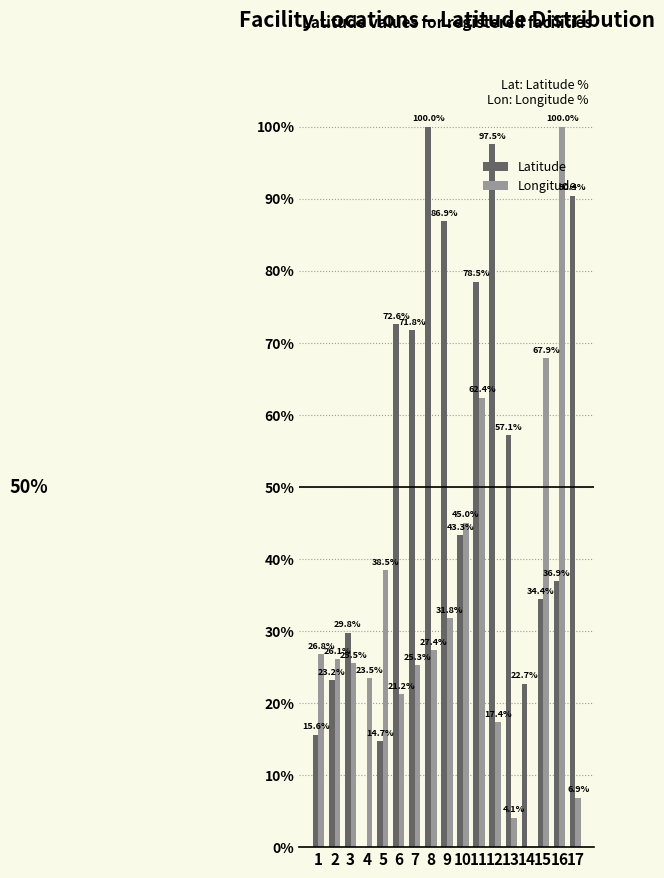

Which series has the largest total across all categories?

Latitude